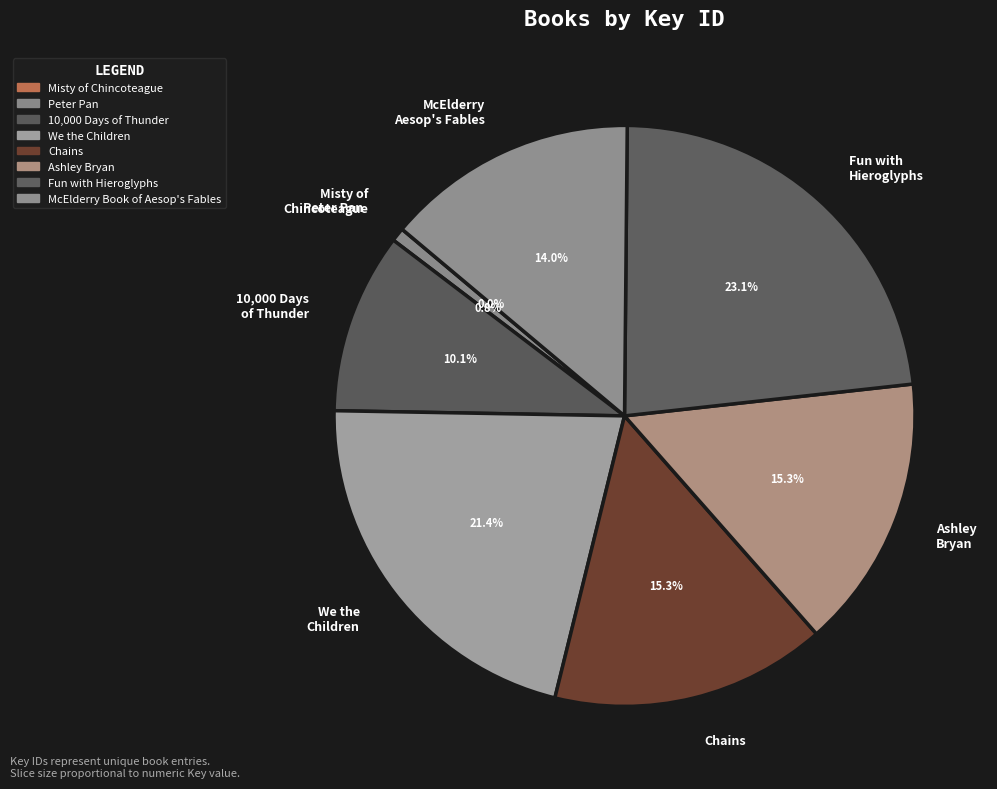

What percentage is NOT represented by McElderry Aesop's Fables?

86.0%